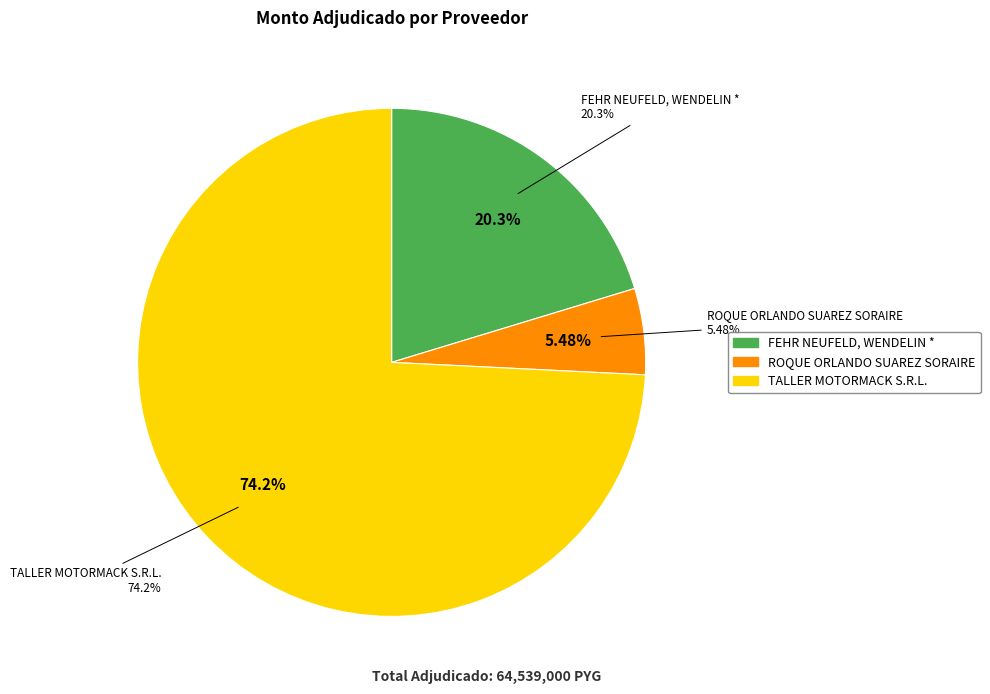

What is the majority slice?

TALLER MOTORMACK S.R.L.